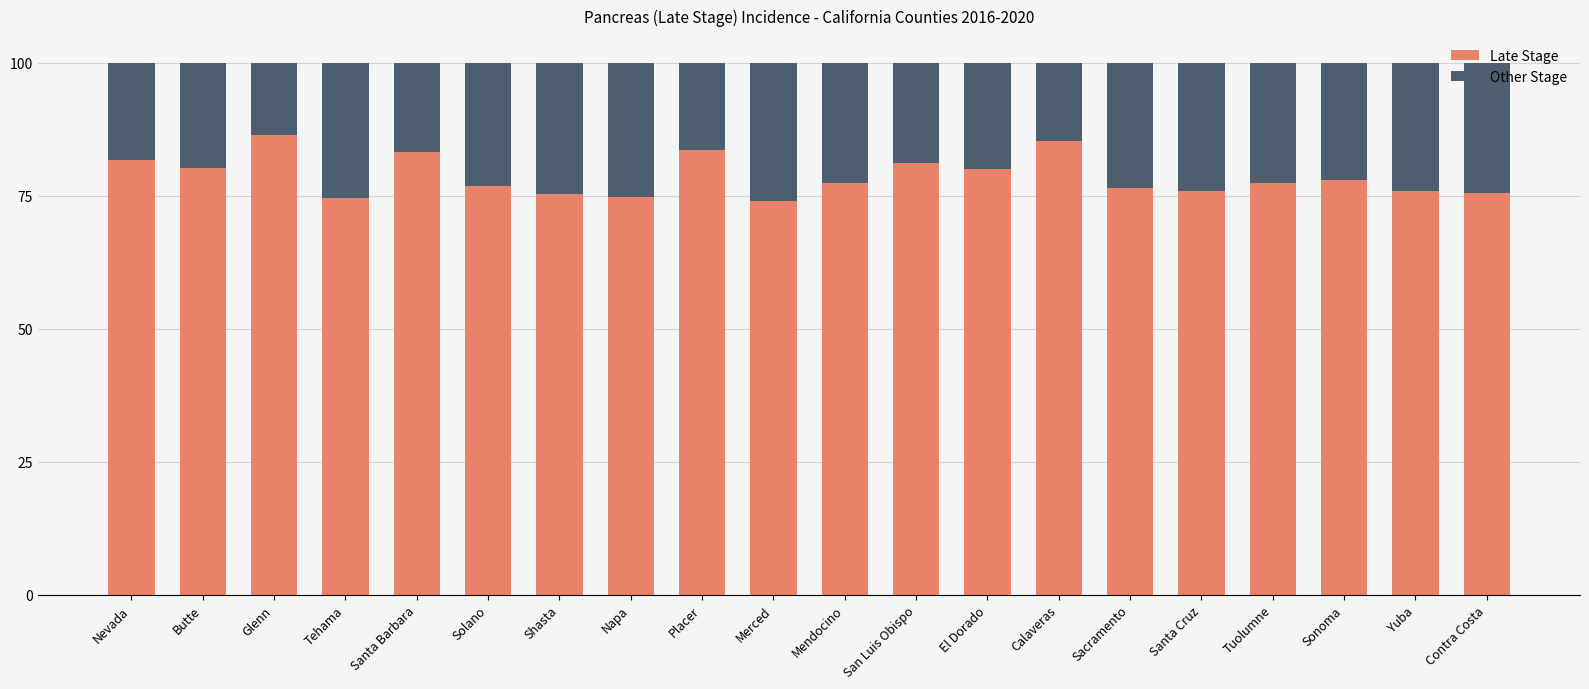

The Late Stage series shows 83.5 at Placer. True or false?

True